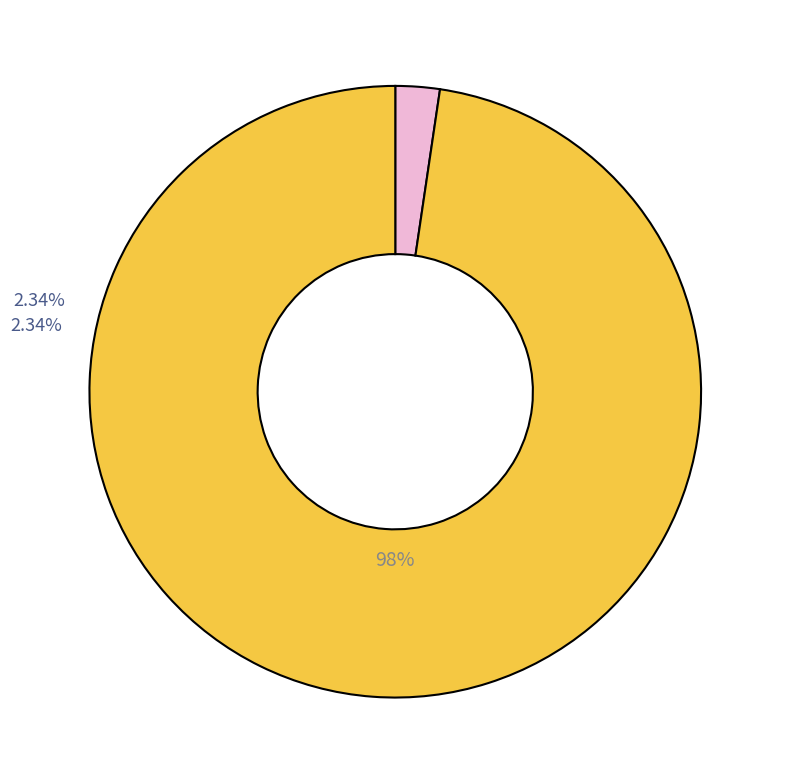

Is there any slice that represents more than half of the pie?

Yes